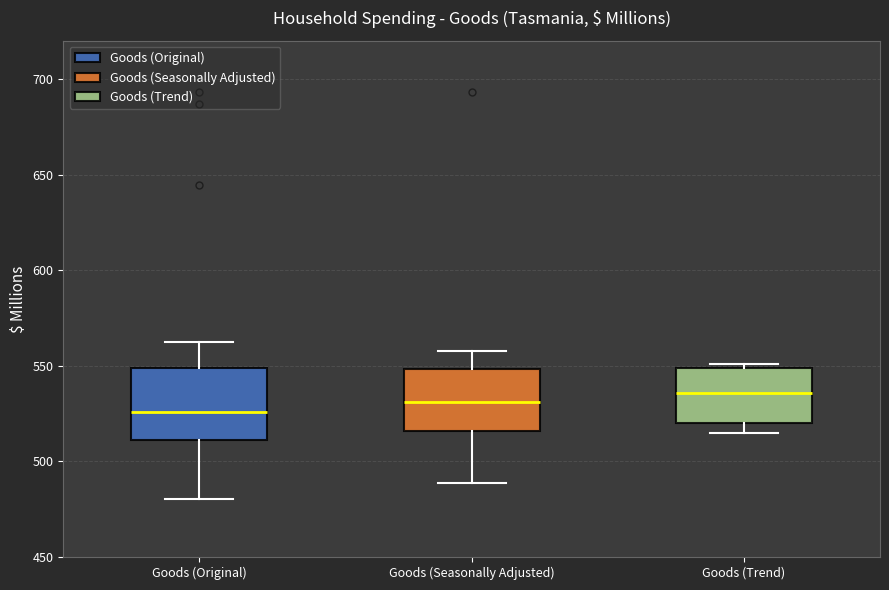

Reading left to right, transcribe this box plot: for each box, give where its median line is, the range the box spans, and where its two whiskers end, as read against the y-axis. The values are not printed on the chart, so give them approximately, as read against the axis.

Goods (Original): median 525, box 510 to 550, whiskers 480 to 560
Goods (Seasonally Adjusted): median 530, box 515 to 550, whiskers 490 to 560
Goods (Trend): median 535, box 520 to 550, whiskers 515 to 550 (just above the box's upper edge)